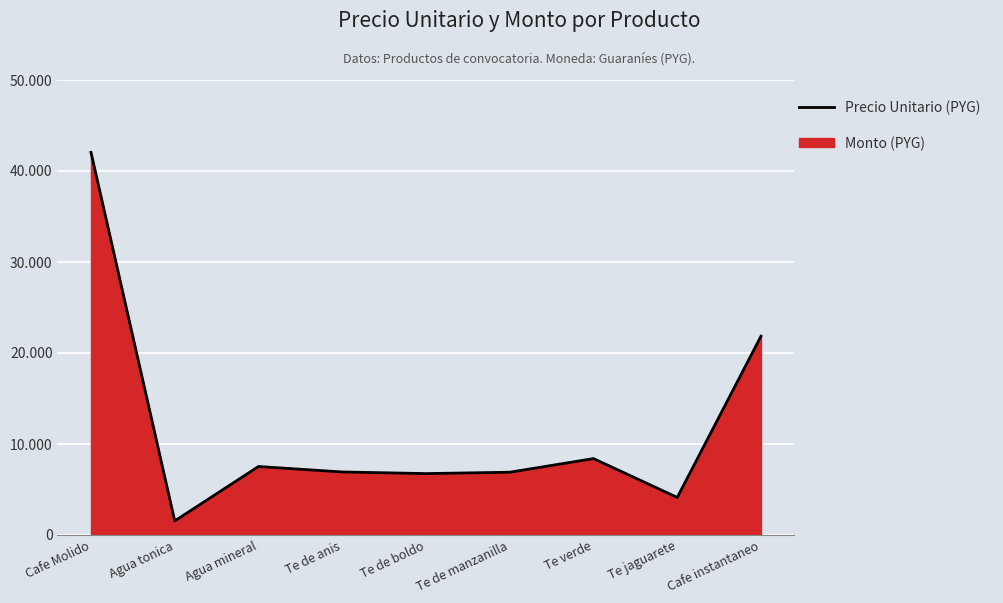

Between Te de boldo and Agua mineral, which is larger?

Agua mineral